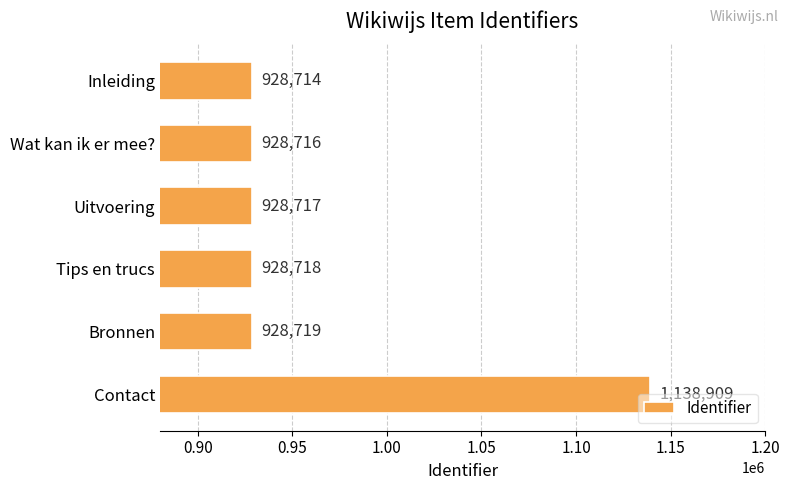

What is the change in value from Uitvoering to Contact?

+210192